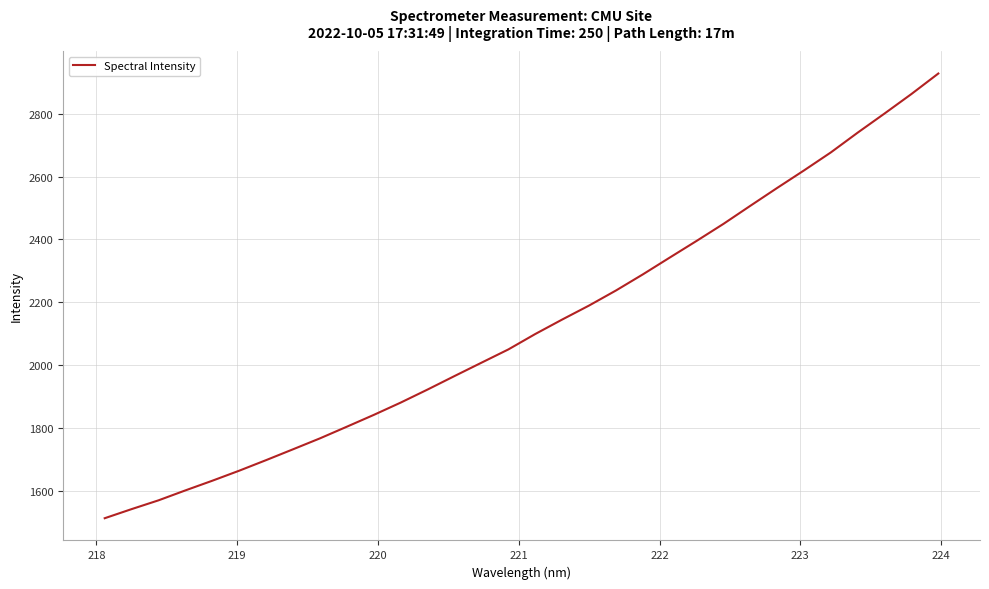

Does the chart display data point markers on the line(s)?

No